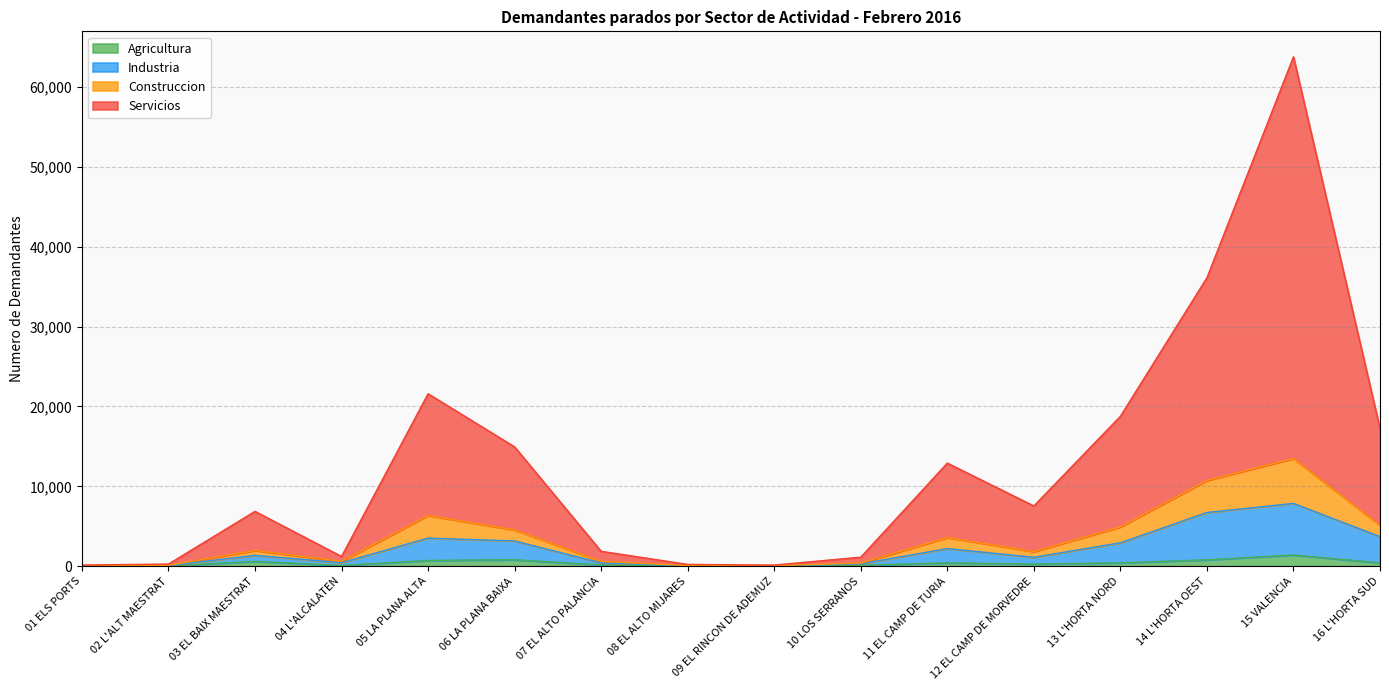

Reading right to left, extract all data points from this chart.

Agricultura: 16 L'HORTA SUD=429	15 VALENCIA=1408	14 L'HORTA OEST=804	13 L'HORTA NORD=428	12 EL CAMP DE MORVEDRE=277	11 EL CAMP DE TURIA=420	10 LOS SERRANOS=123	09 EL RINCON DE ADEMUZ=10	08 EL ALTO MIJARES=29	07 EL ALTO PALANCIA=162	06 LA PLANA BAIXA=813	05 LA PLANA ALTA=723	04 L'ALCALATEN=98	03 EL BAIX MAESTRAT=611	02 L'ALT MAESTRAT=31	01 ELS PORTS=15
Industria: 16 L'HORTA SUD=3706	15 VALENCIA=7863	14 L'HORTA OEST=6724	13 L'HORTA NORD=2930	12 EL CAMP DE MORVEDRE=1119	11 EL CAMP DE TURIA=2211	10 LOS SERRANOS=300	09 EL RINCON DE ADEMUZ=24	08 EL ALTO MIJARES=54	07 EL ALTO PALANCIA=420	06 LA PLANA BAIXA=3168	05 LA PLANA ALTA=3517	04 L'ALCALATEN=443	03 EL BAIX MAESTRAT=1360	02 L'ALT MAESTRAT=83	01 ELS PORTS=33
Construccion: 16 L'HORTA SUD=5120	15 VALENCIA=13485	14 L'HORTA OEST=10735	13 L'HORTA NORD=4926	12 EL CAMP DE MORVEDRE=1832	11 EL CAMP DE TURIA=3595	10 LOS SERRANOS=402	09 EL RINCON DE ADEMUZ=58	08 EL ALTO MIJARES=78	07 EL ALTO PALANCIA=608	06 LA PLANA BAIXA=4545	05 LA PLANA ALTA=6350	04 L'ALCALATEN=610	03 EL BAIX MAESTRAT=1974	02 L'ALT MAESTRAT=111	01 ELS PORTS=47
Servicios: 16 L'HORTA SUD=17249	15 VALENCIA=63763	14 L'HORTA OEST=36114	13 L'HORTA NORD=18771	12 EL CAMP DE MORVEDRE=7546	11 EL CAMP DE TURIA=12911	10 LOS SERRANOS=1136	09 EL RINCON DE ADEMUZ=146	08 EL ALTO MIJARES=230	07 EL ALTO PALANCIA=1869	06 LA PLANA BAIXA=14939	05 LA PLANA ALTA=21592	04 L'ALCALATEN=1221	03 EL BAIX MAESTRAT=6868	02 L'ALT MAESTRAT=274	01 ELS PORTS=153